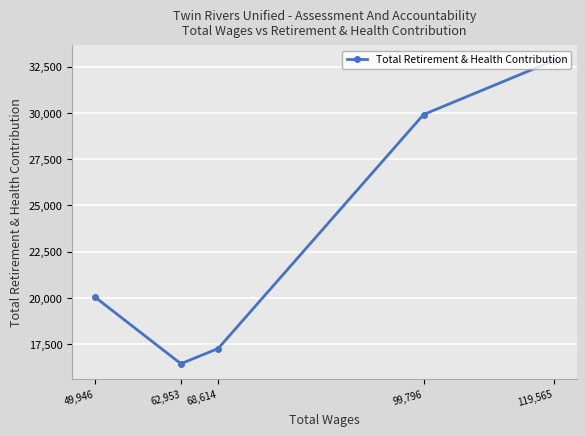

At which category does the data reach its first local valley?

62,953